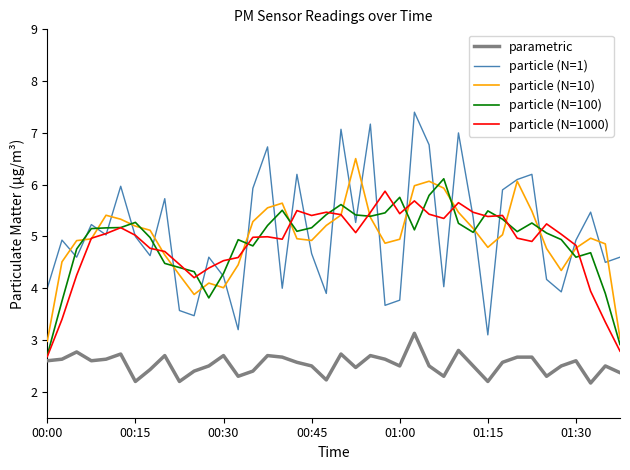

What is the minimum value shown in the chart?

2.2